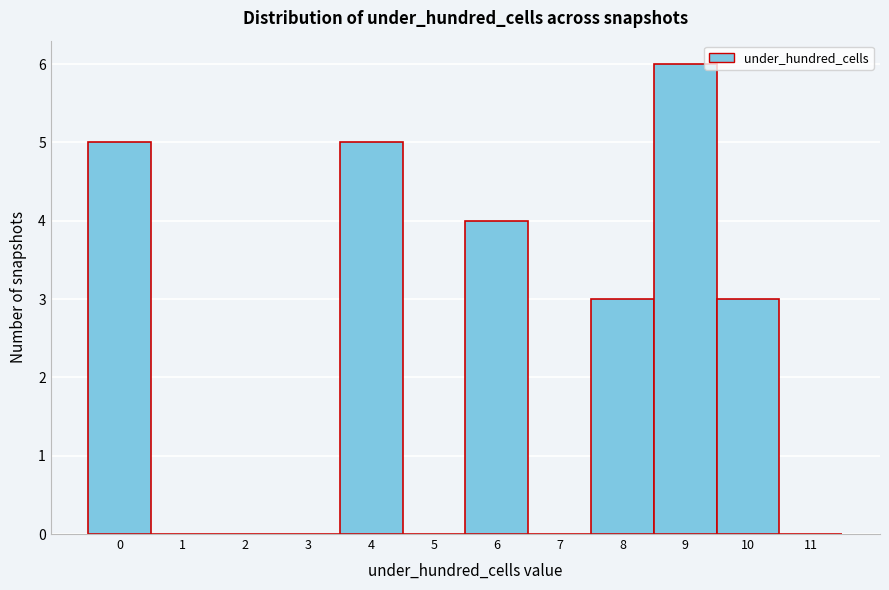

What is the height of the bar covering 7.5 to 8.5 on the x-axis? The values are not printed on the chart, so give them approximately, as read against the axis.

3